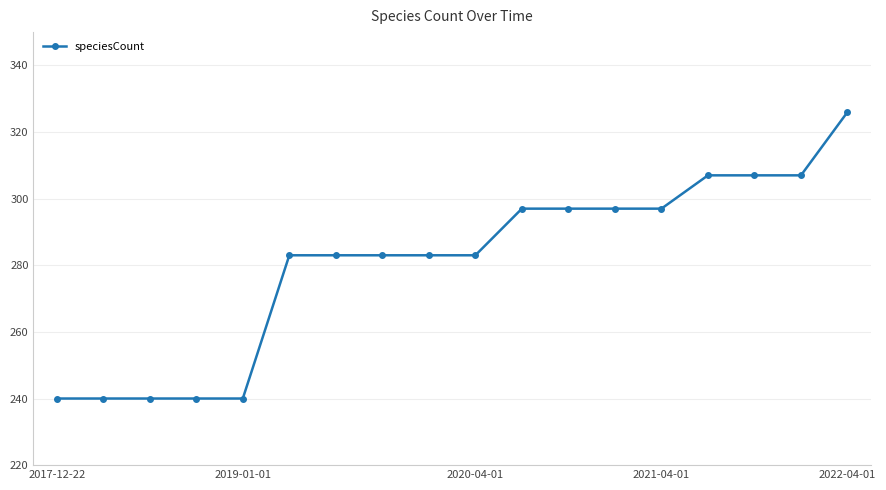

Count the values in the range 240 to 297.

14